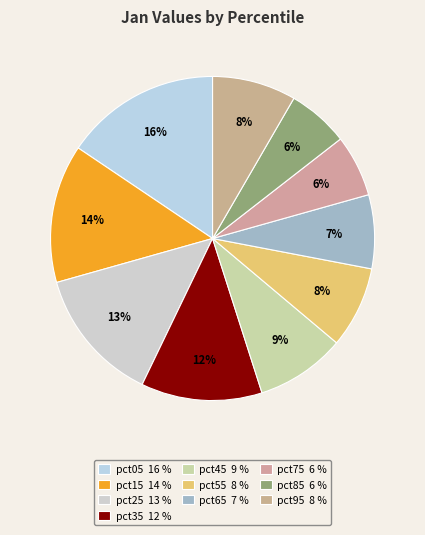

To the nearest percent, what percentage of the pie is pct25?

13%